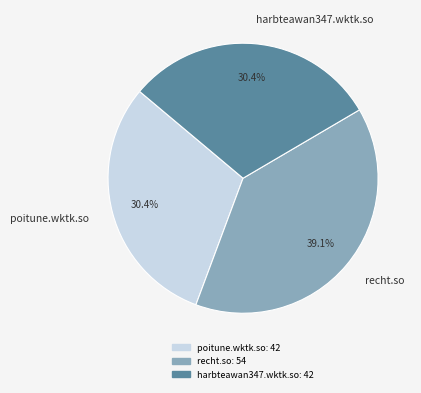

What is the total percentage of harbteawan347.wktk.so and recht.so?

69.6%